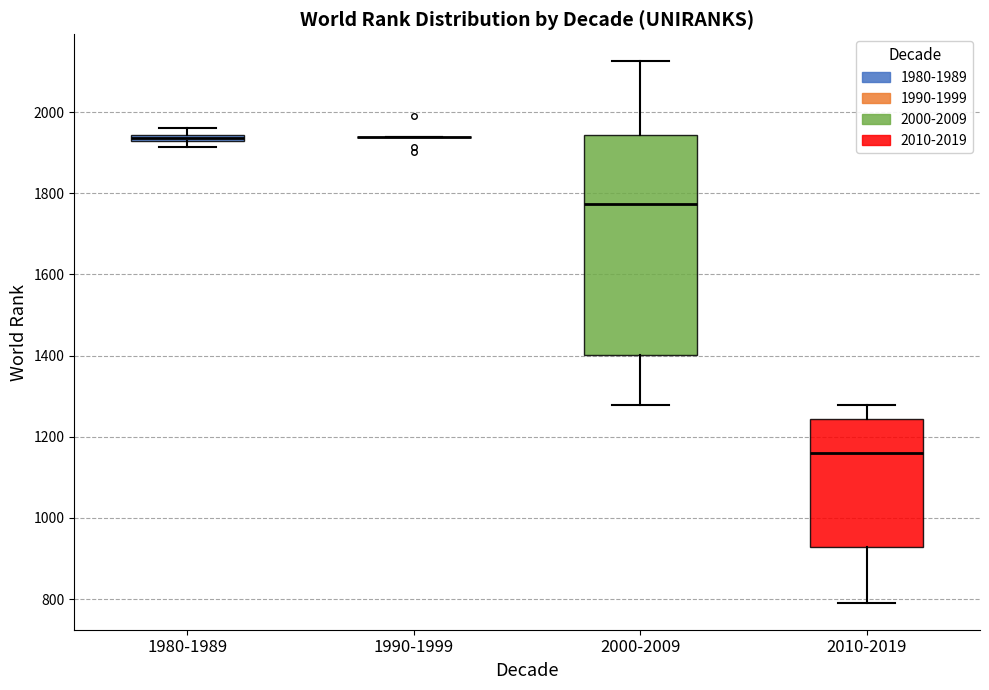

Which box is the tallest, from its lower edge to its upper edge?

2000-2009